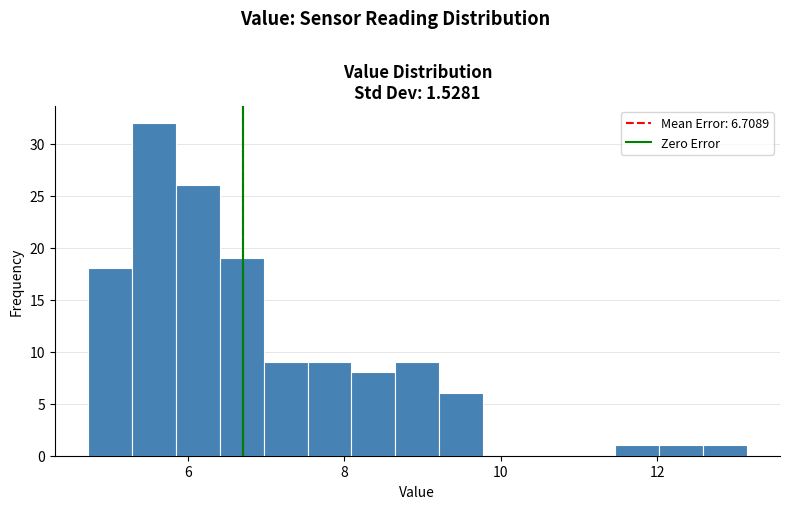

Read against the x-axis, roughly where is the centre of the tallest bar?

5.6